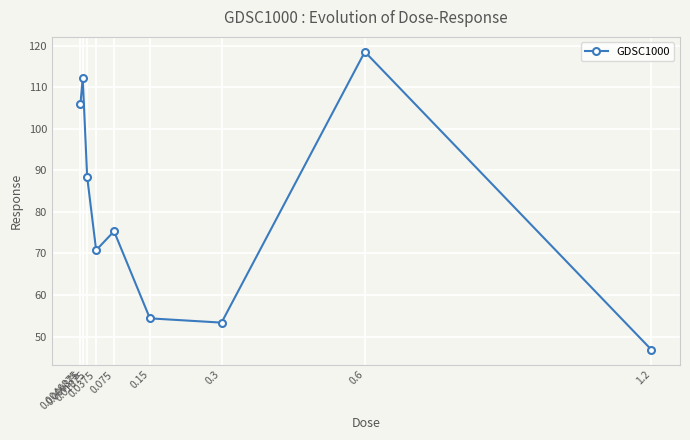

True or false: the data shows 191.9 at 0.6.

False